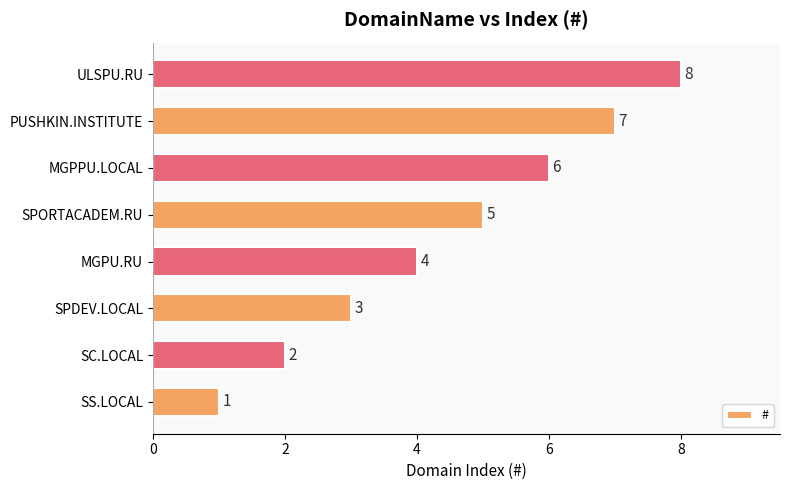

At which category does the chart reach its peak across all series?

ULSPU.RU